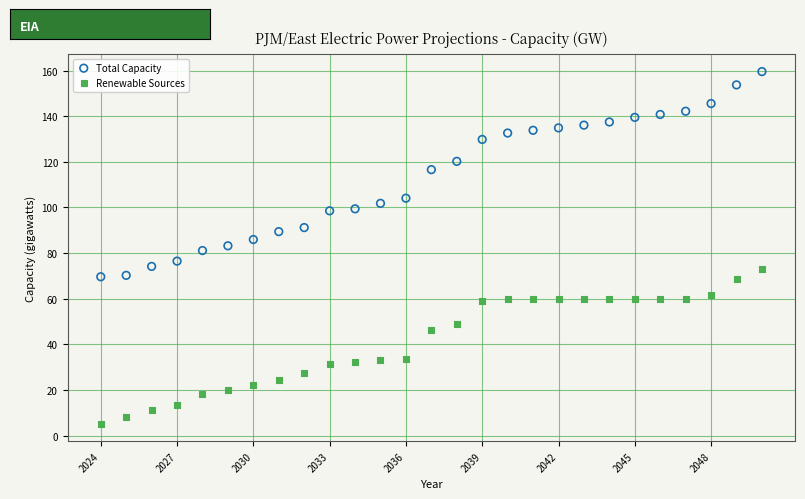

Which series has the widest spread of Y values?

Total Capacity